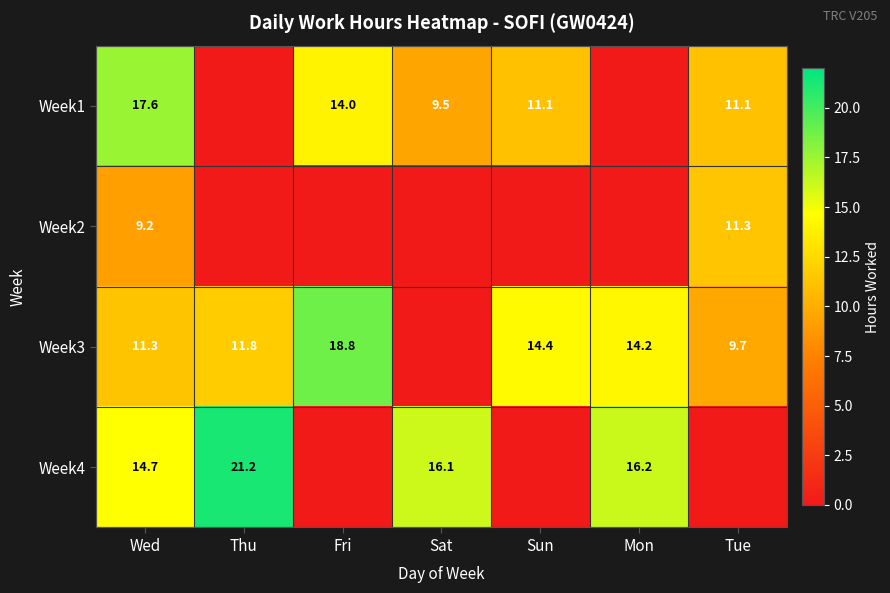

Which has a higher value, Tue or Mon?

Tue